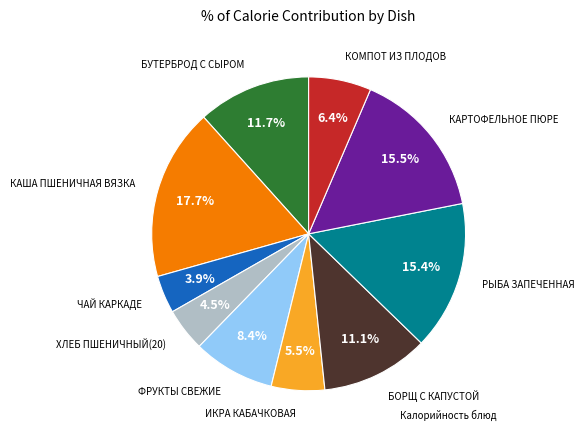

Is there any slice that represents more than half of the pie?

No